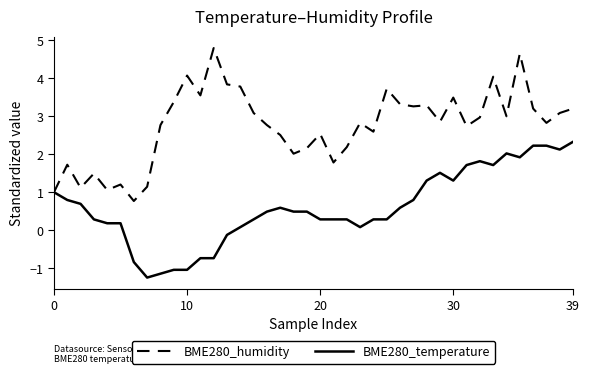

Which series has the largest total across all categories?

BME280_humidity